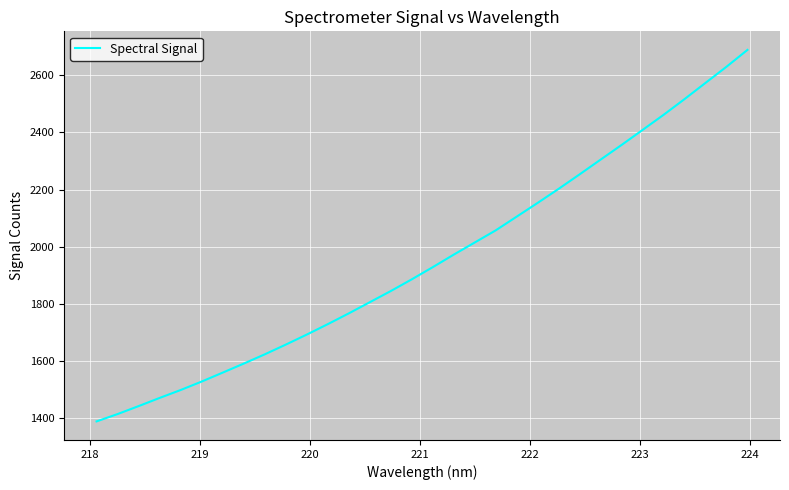

What is the minimum value shown in the chart?

1388.1